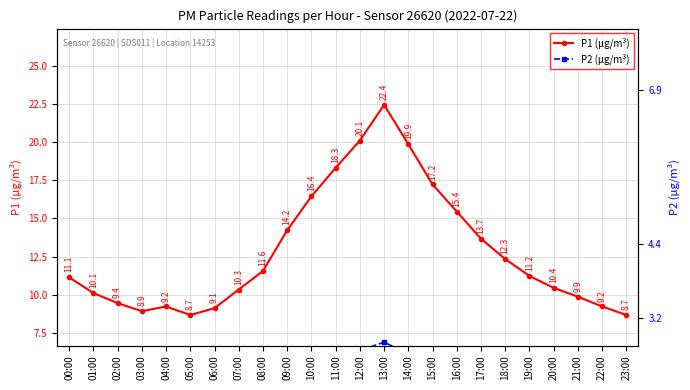

What is the label of the 13th point from the right?

11:00